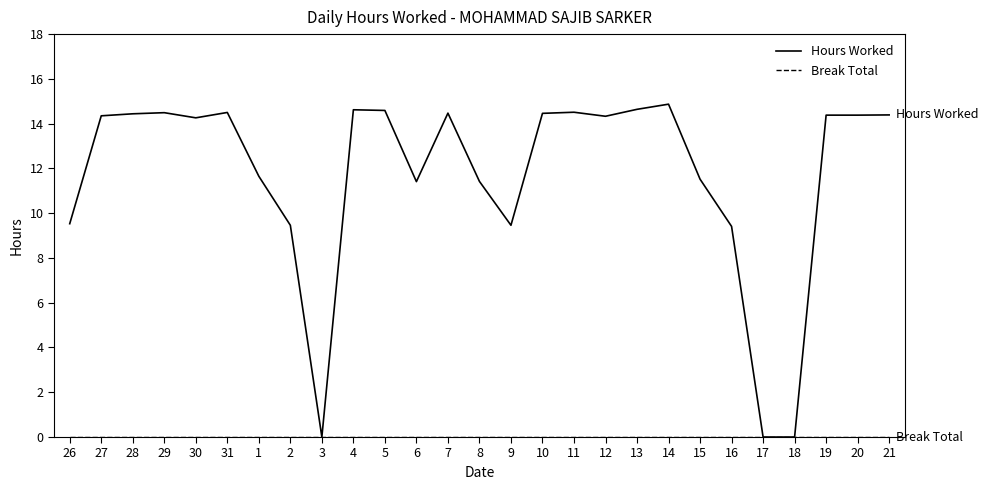

What position from the right is 1?

21